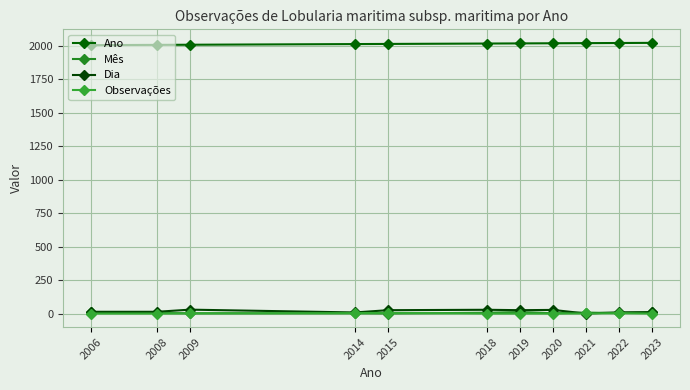

What is the total value across all series at 2006?

2032